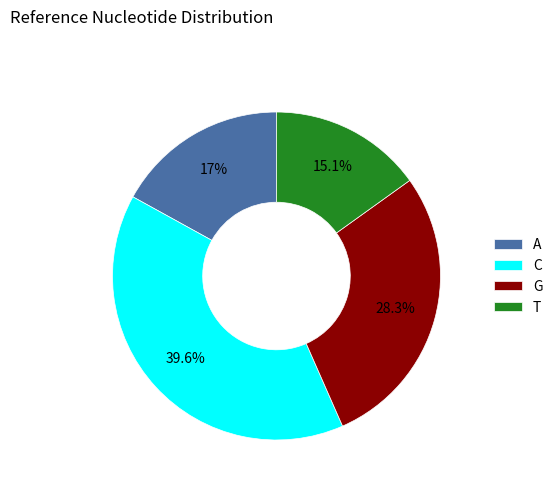

Is the sum of A and T greater than half?

No